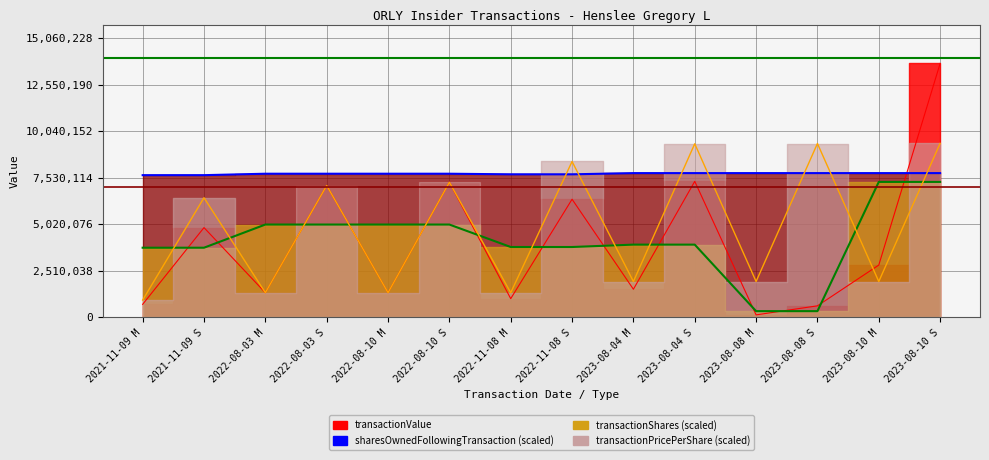

How many distinct data groups are displayed?

4